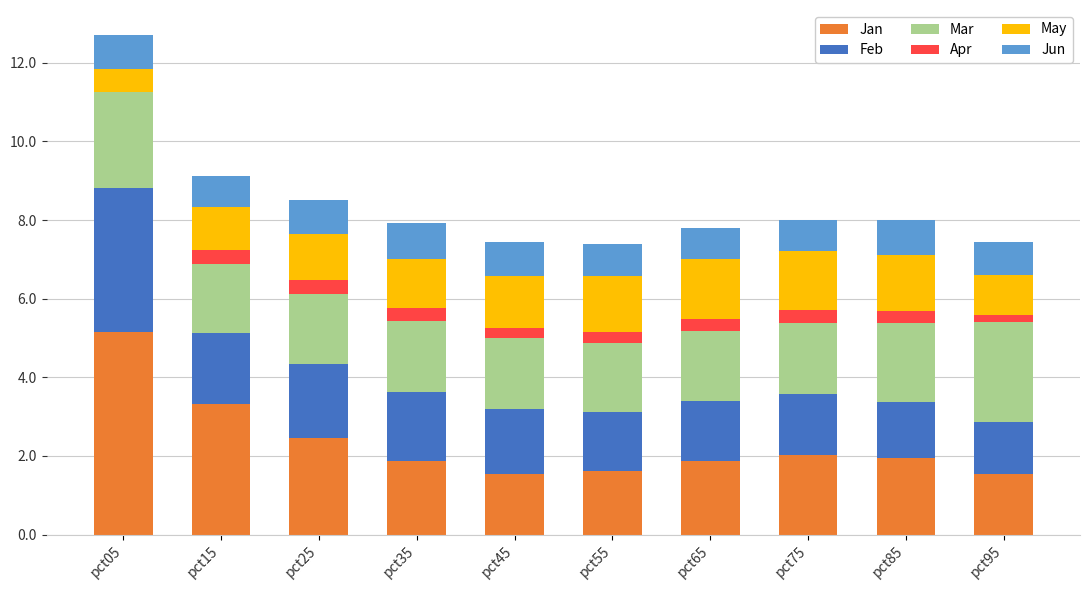

What is the maximum value for Apr?

0.4